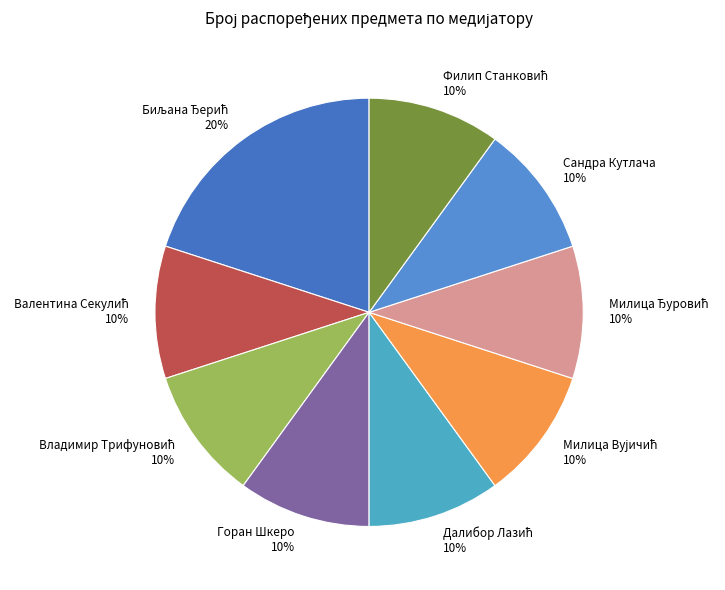

To the nearest percent, what percentage of the pie is Сандра Кутлача 10%?

10%